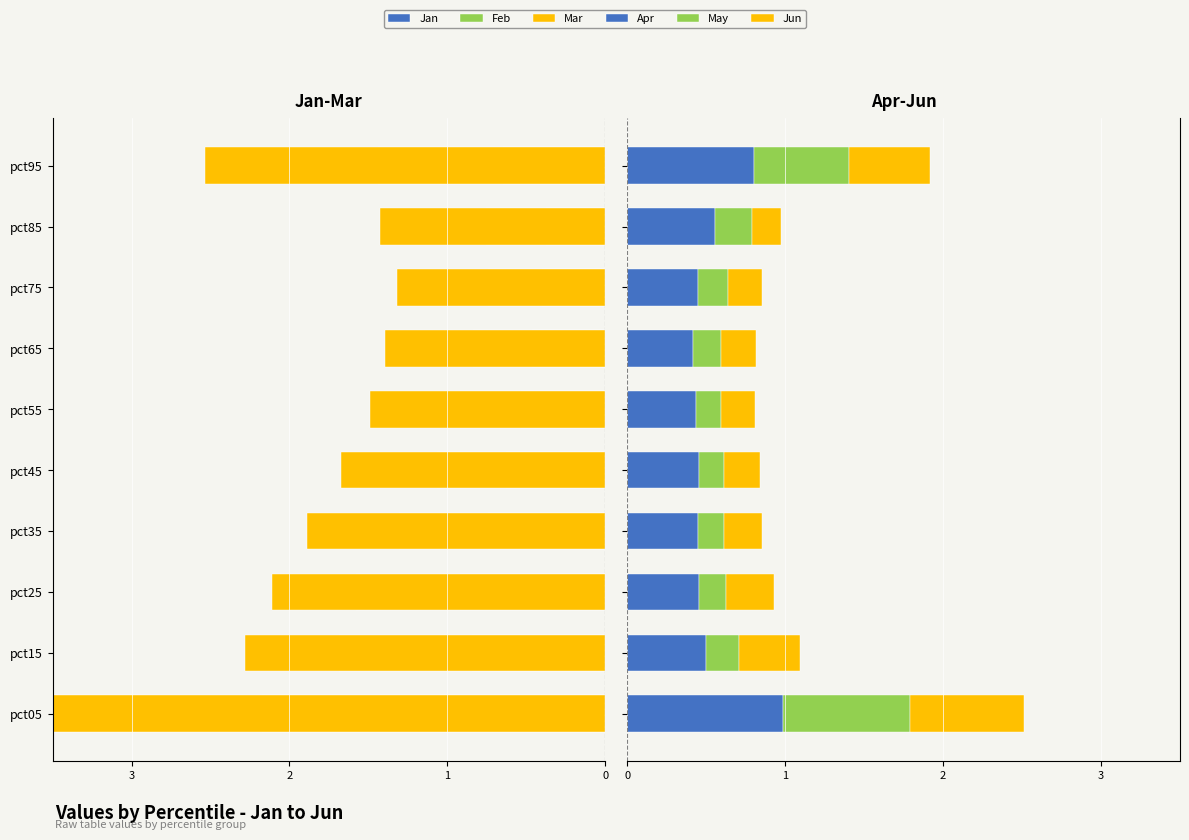

Is the value of Feb at pct25 greater than the value of May at pct85?

No